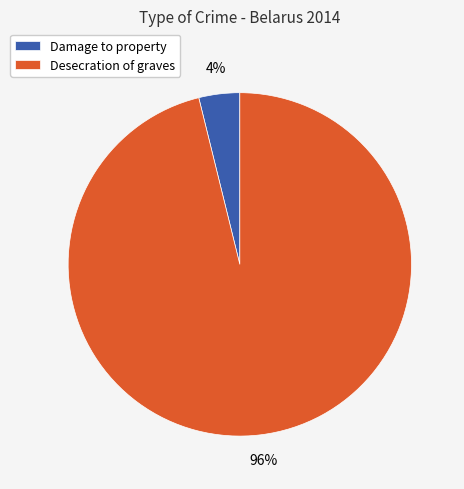

To the nearest percent, what percentage of the pie is Desecration of graves?

96%